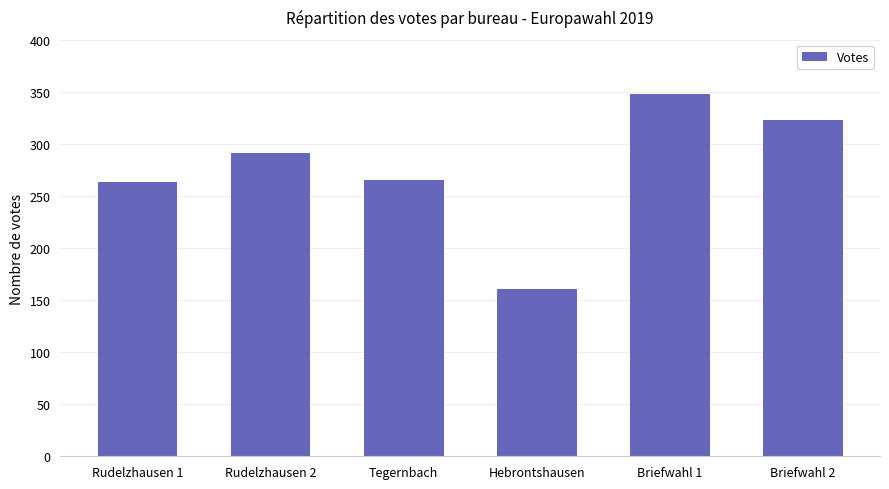

What is the label of the 4th bar from the left?

Hebrontshausen